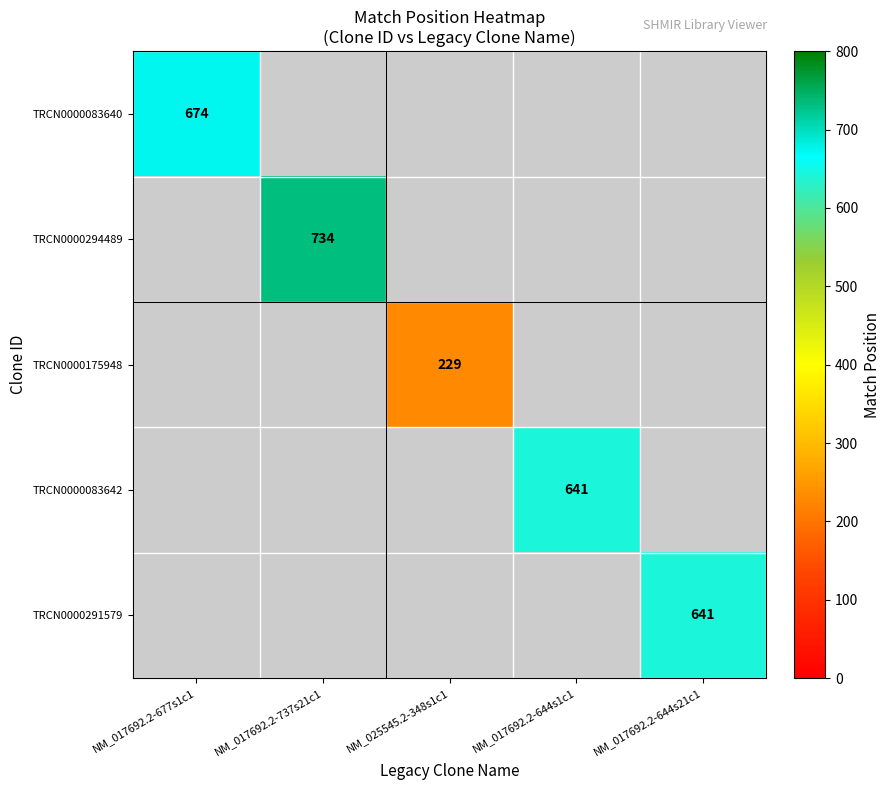

What is the total value across all series at NM_017692.2-677s1c1?

674